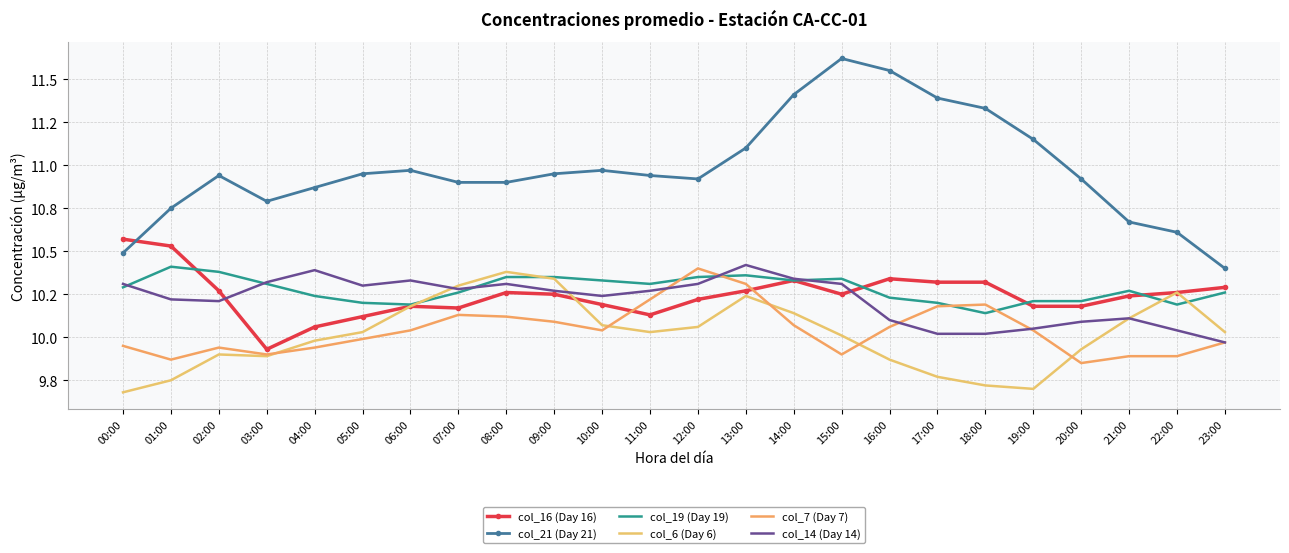

Where is the first local maximum for col_19 (Day 19)?

01:00